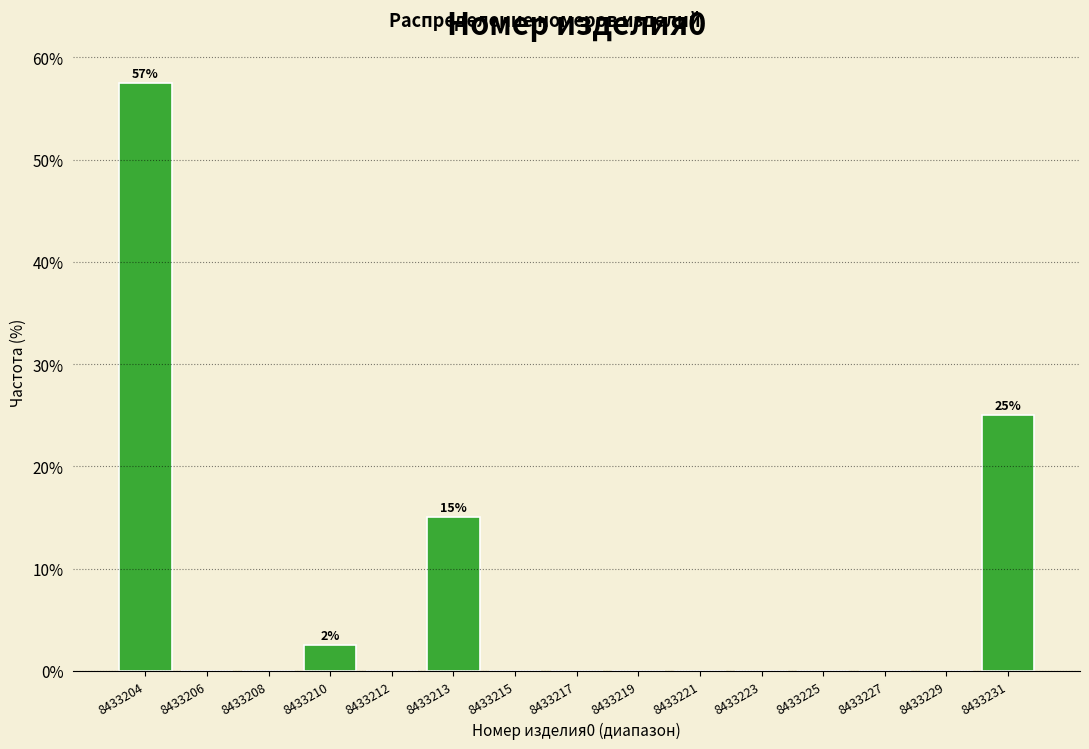

Reading right to left, what are all the values shown in this chart?

8433231=25.0	8433229=0.0	8433227=0.0	8433225=0.0	8433223=0.0	8433221=0.0	8433219=0.0	8433217=0.0	8433215=0.0	8433213=15.0	8433212=0.0	8433210=2.5	8433208=0.0	8433206=0.0	8433204=57.5